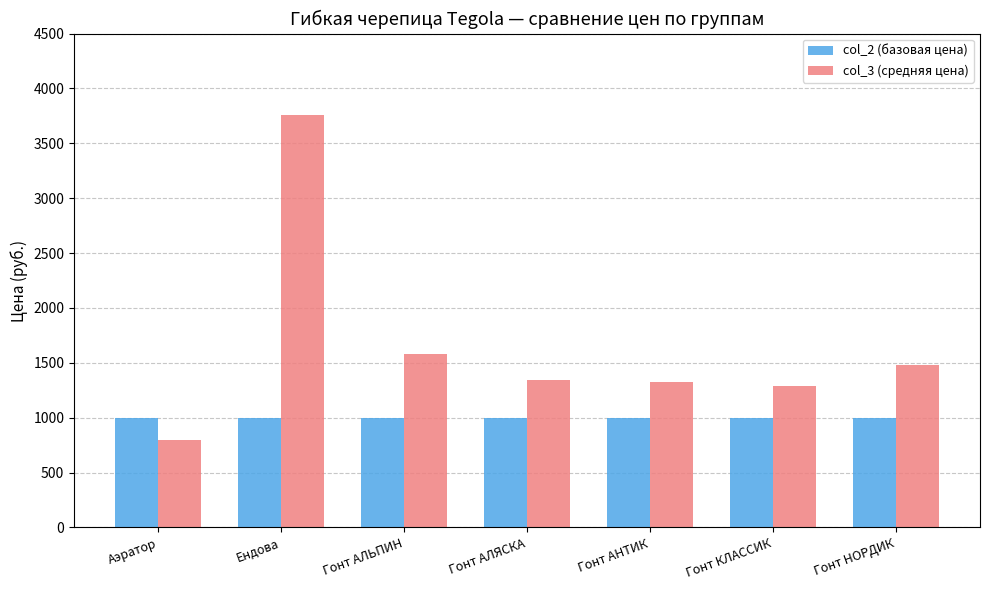

The value of col_2 (базовая цена) at Гонт АЛЬПИН is 1000. True or false?

True